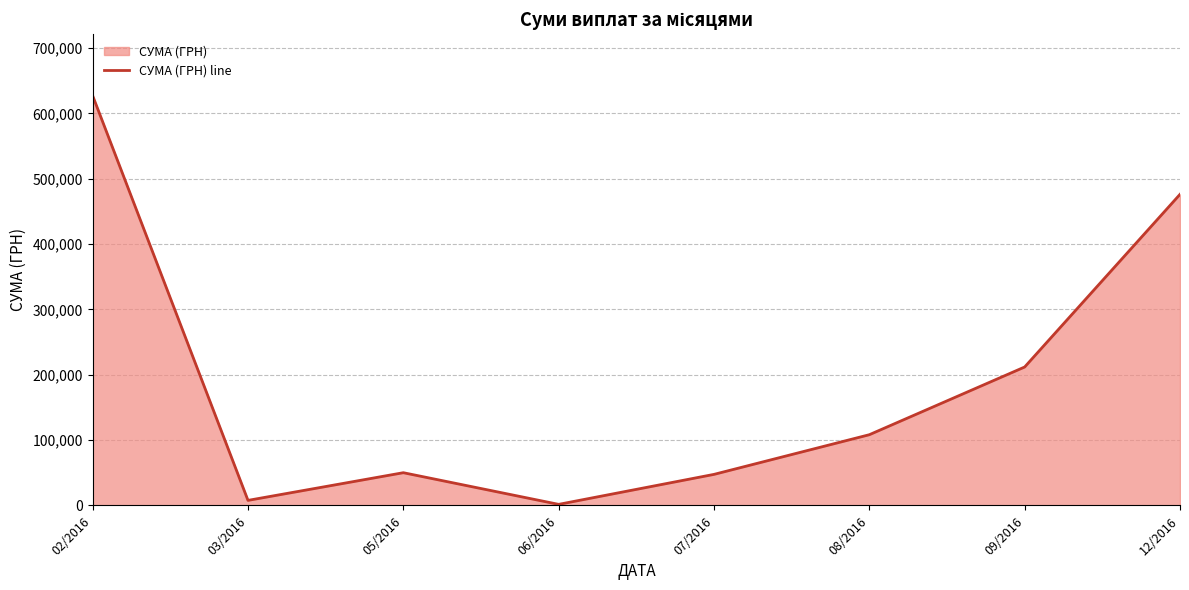

Reading left to right, transcribe all the data shown in this chart.

02/2016=627102.8	03/2016=7664.2	05/2016=50025.8	06/2016=1564.0	07/2016=47455.7	08/2016=108178.5	09/2016=211824.4	12/2016=476103.1